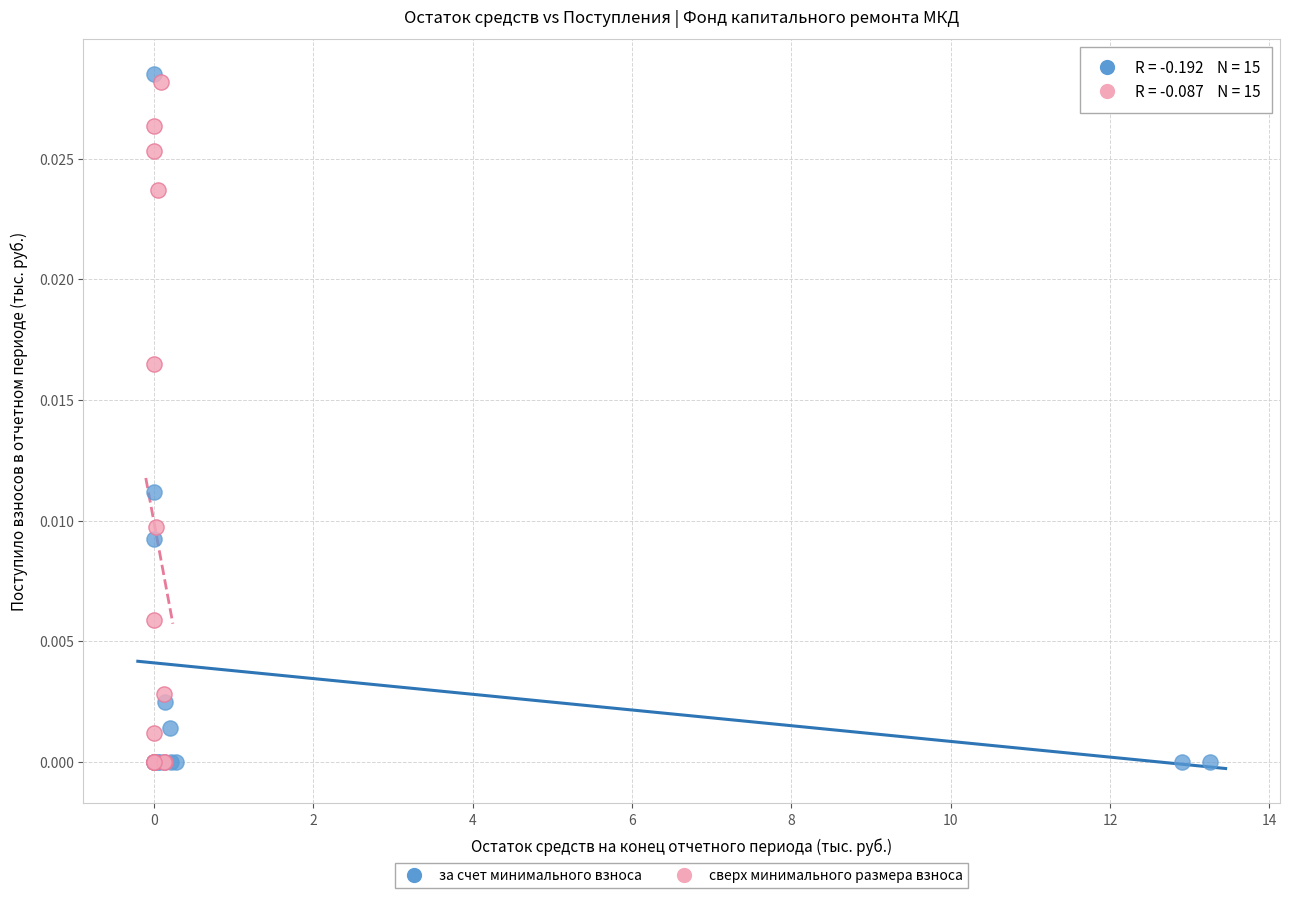

What are all the series names shown in the legend?

за счет минимального взноса, сверх минимального размера взноса